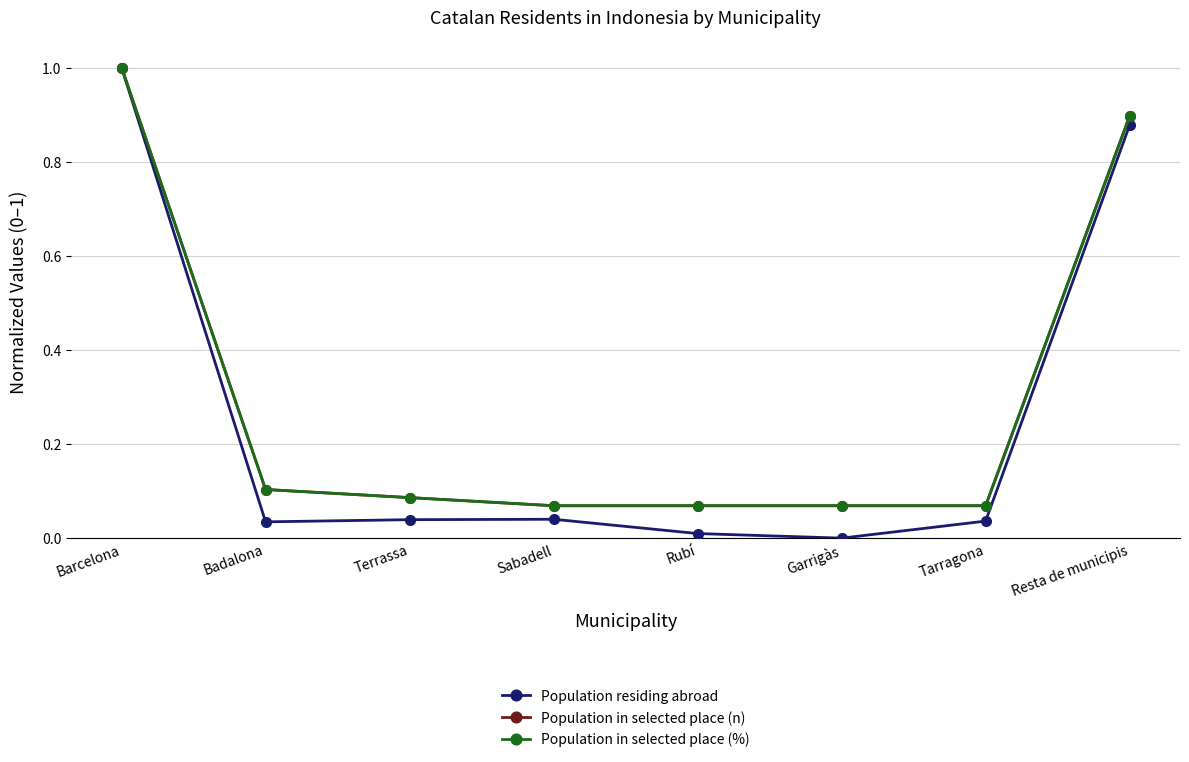

Reading left to right, extract all data points from this chart.

Population residing abroad: 1.0	0.0	0.0	0.0	0.0	0.0	0.0	0.9
Population in selected place (n): 1.0	0.1	0.1	0.1	0.1	0.1	0.1	0.9
Population in selected place (%): 1.0	0.1	0.1	0.1	0.1	0.1	0.1	0.9